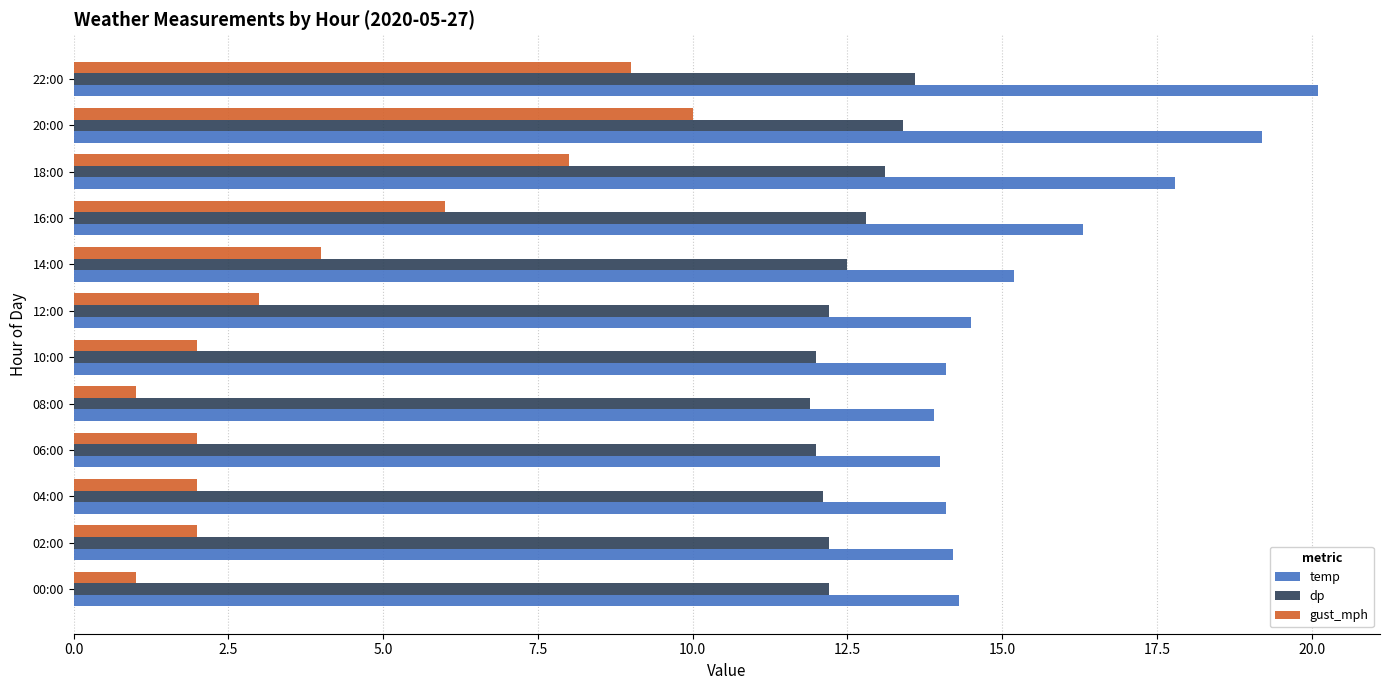

What are all the series names shown in the legend?

temp, dp, gust_mph